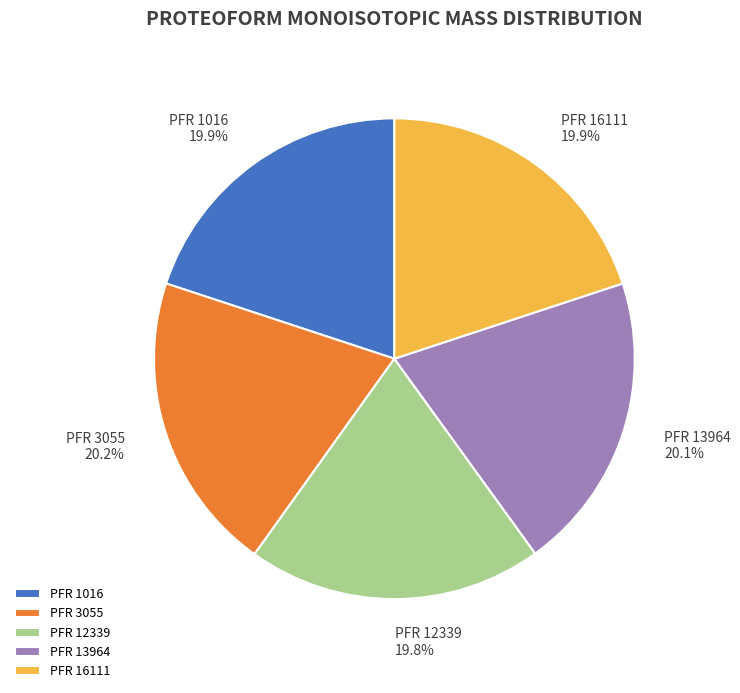

Approximately how many times larger is the value at PFR 12339 compared to PFR 3055?

1.0